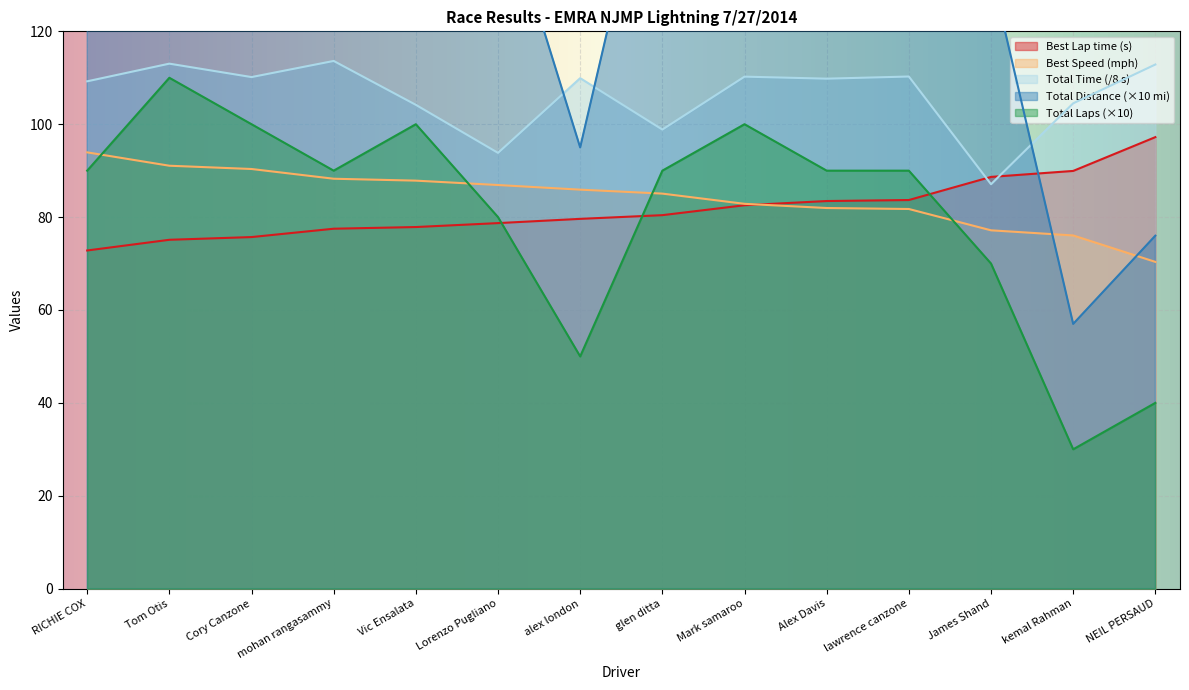

What is the value of the Best Lap time point at the 4th from the left?

77.5